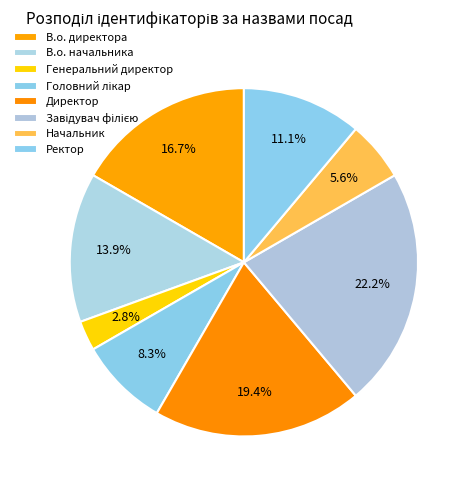

How many slices are in this pie chart?

8